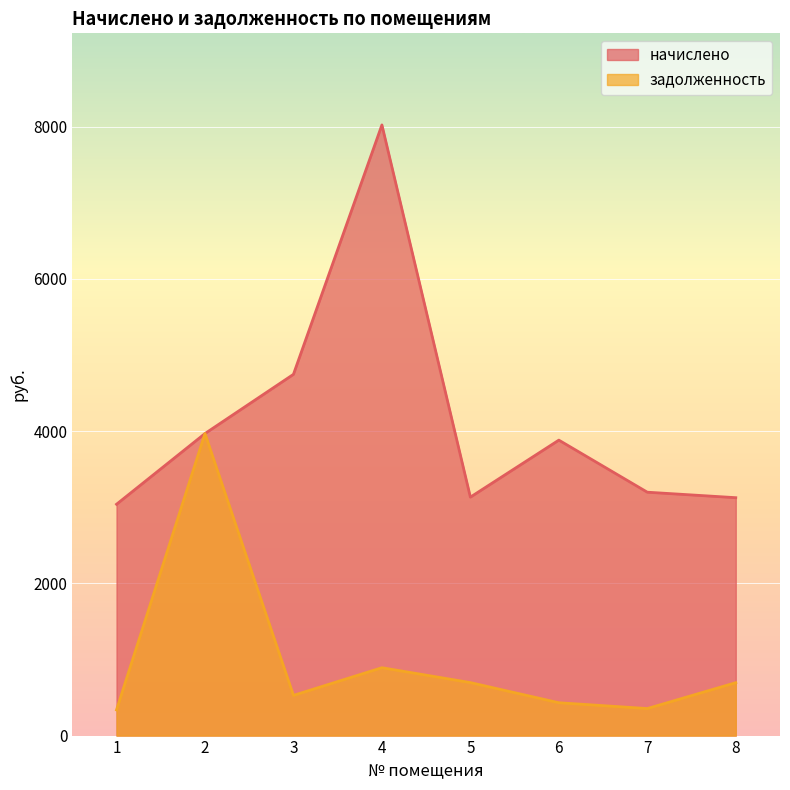

At how many categories does at least one series exceed 4816?

1